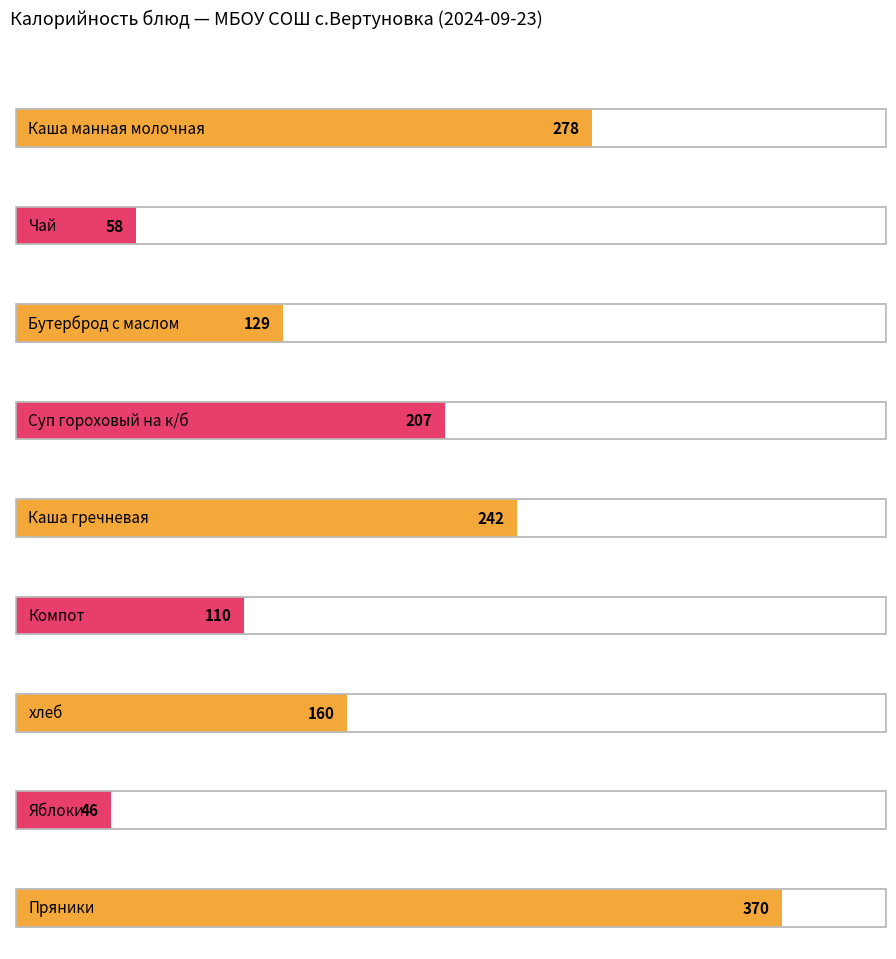

What is the maximum value shown in the chart?

370